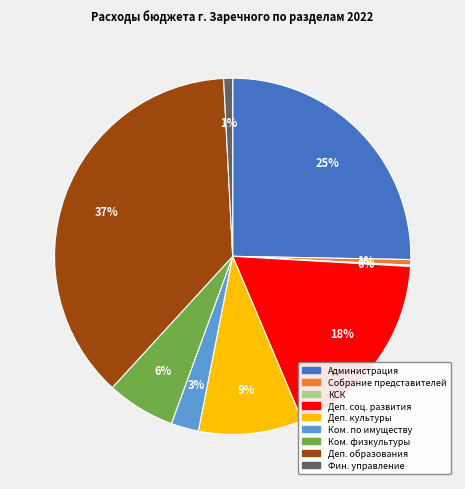

Does any single category account for the majority?

No